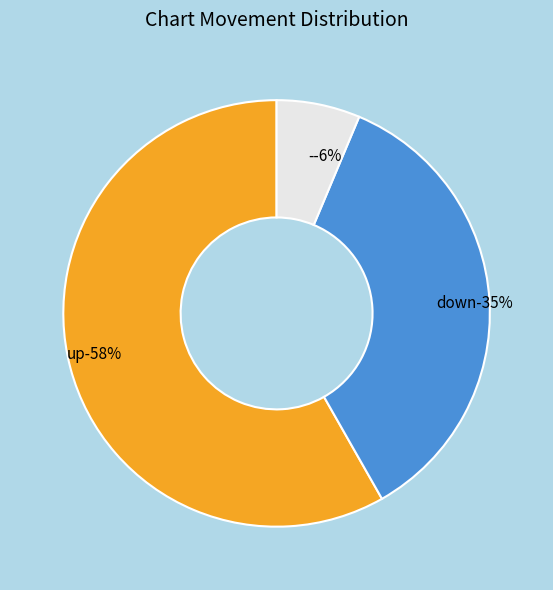

What is the total percentage of down and -?

41.8%